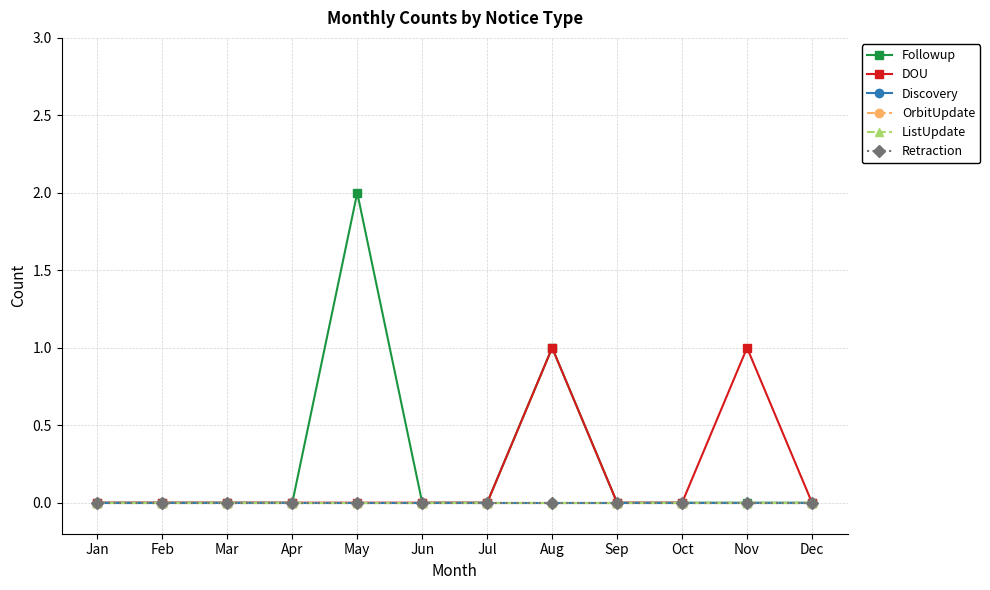

True or false: Retraction has more than 1 interior local peaks.

False